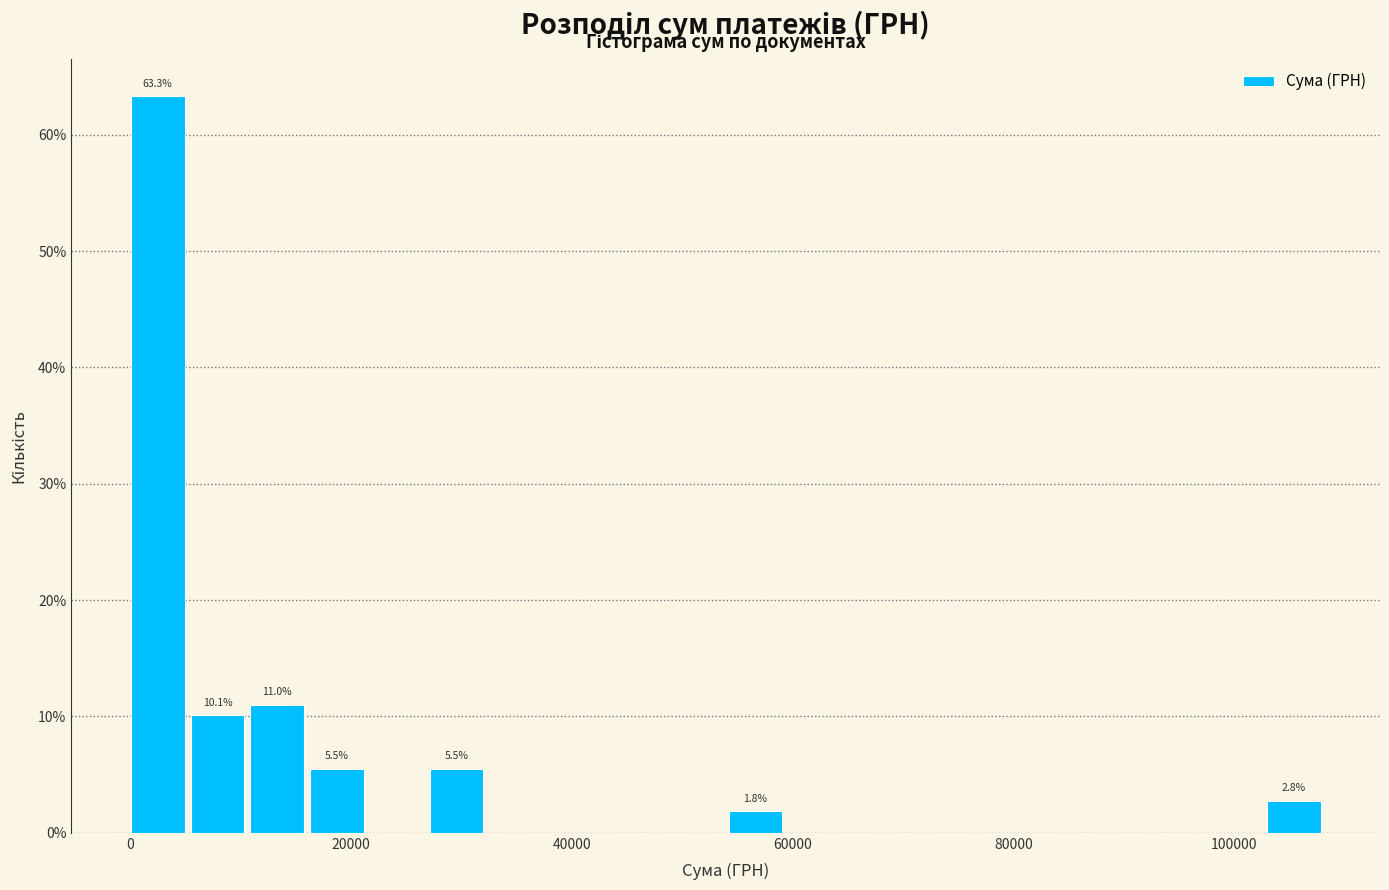

Around what value on the x-axis is the tallest bar? Give the approximate position of its centre, as read against the axis.

2000